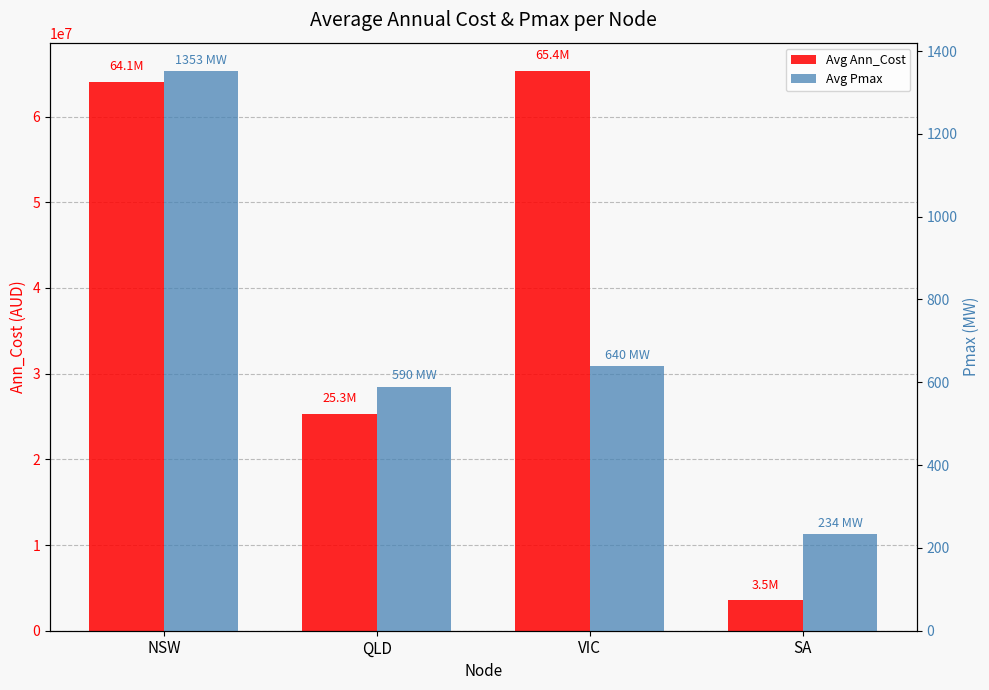

What is the sum of all Avg Ann_Cost values?

158311766.0